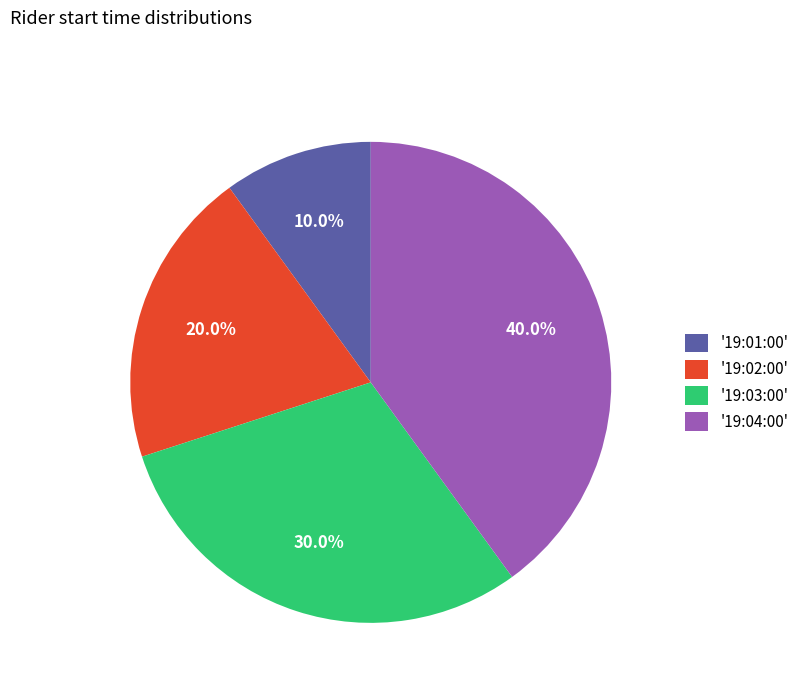

How many slices are in this pie chart?

4